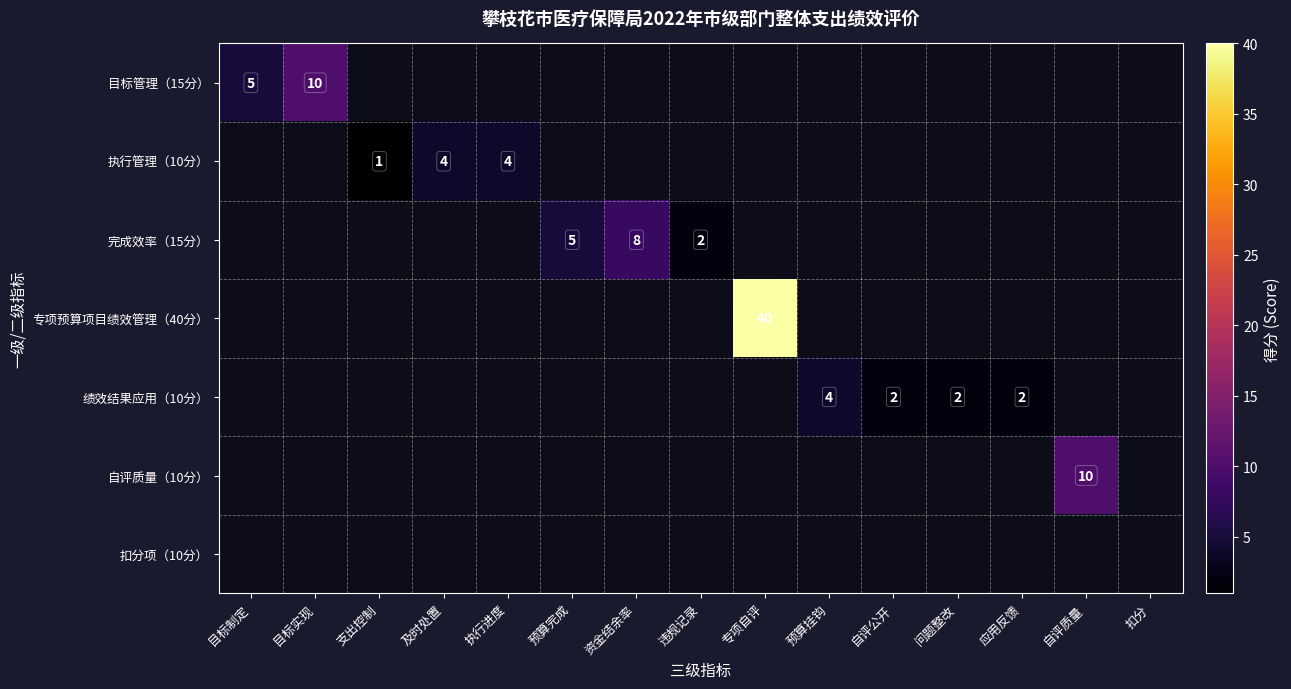

True or false: 执行管理（10分） has a value of 2 at 支出控制.

False